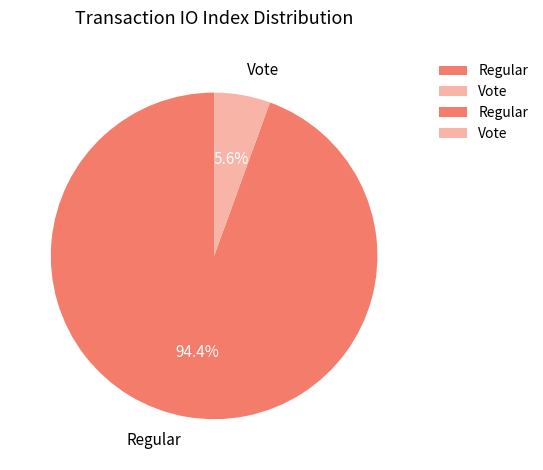

Which slice represents more than half of the pie?

Regular